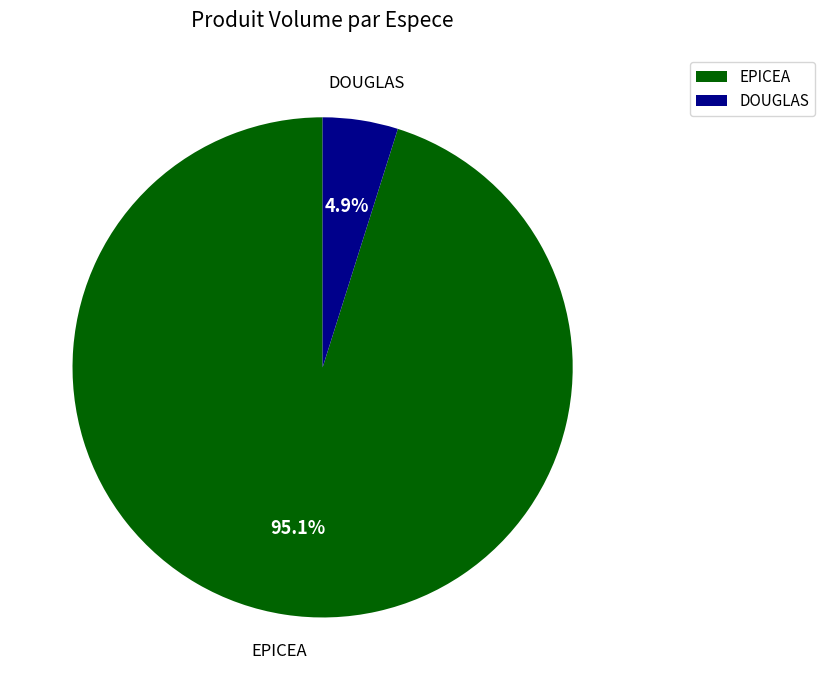

Which has a higher value, DOUGLAS or EPICEA?

EPICEA